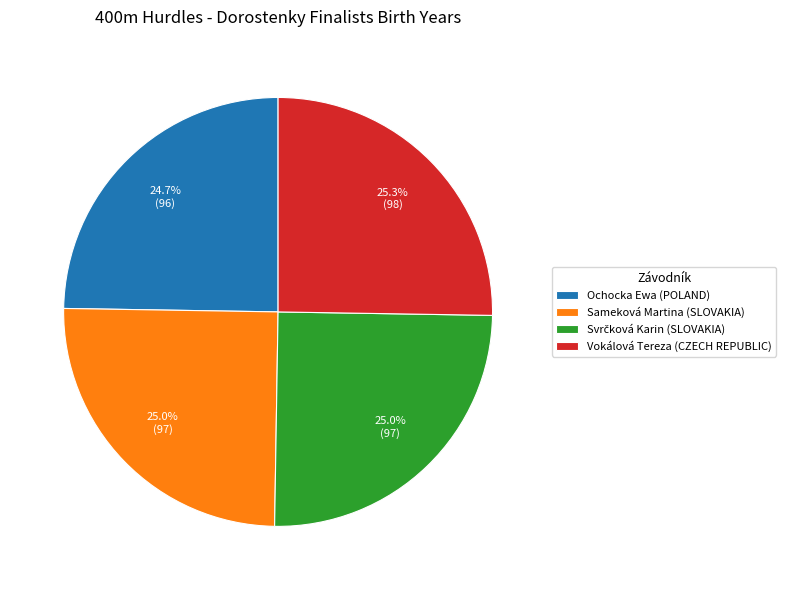

Does Vokálová Tereza (CZECH REPUBLIC) represent more than half of the total?

No